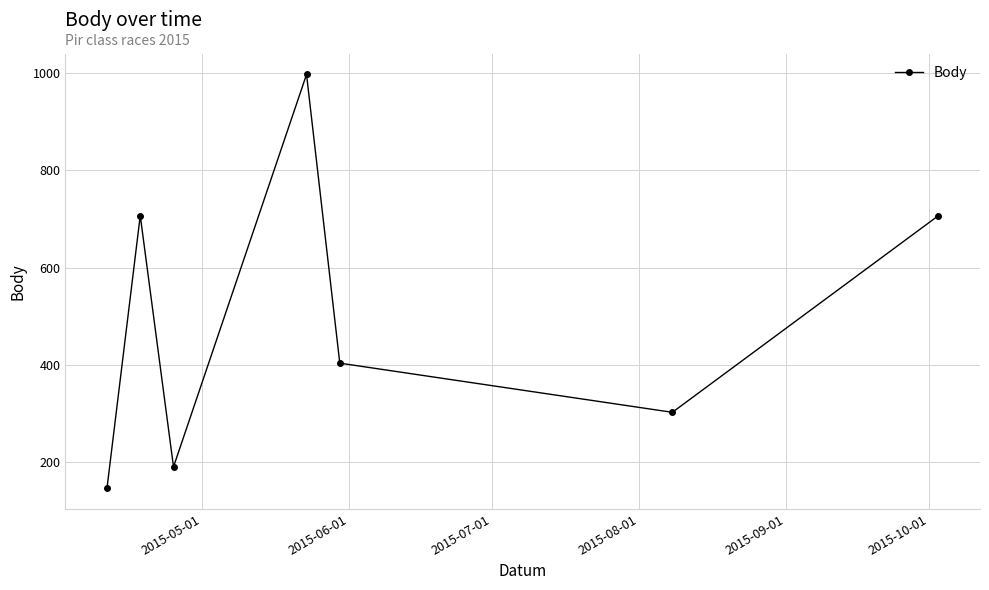

What is the average value?

494